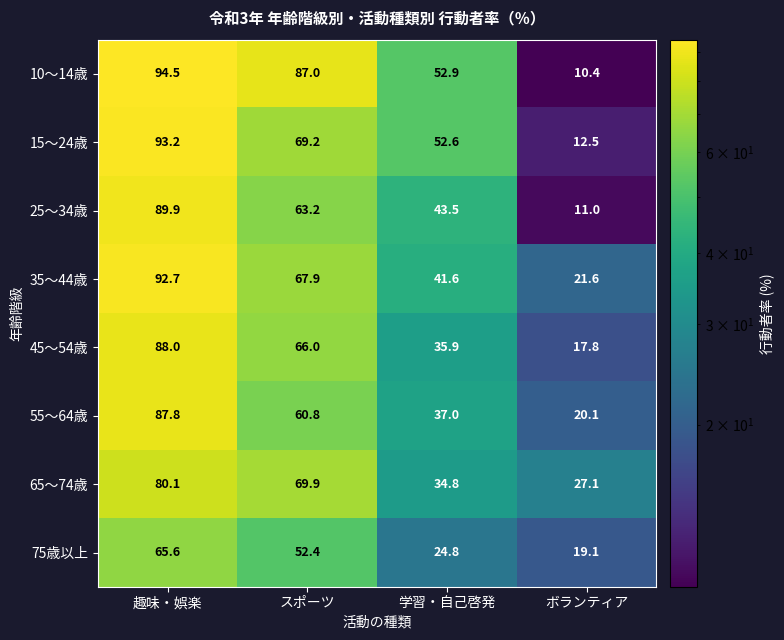

List the series in order of their peak value, lowest first.

75歳以上, 65～74歳, 55～64歳, 45～54歳, 25～34歳, 35～44歳, 15～24歳, 10～14歳